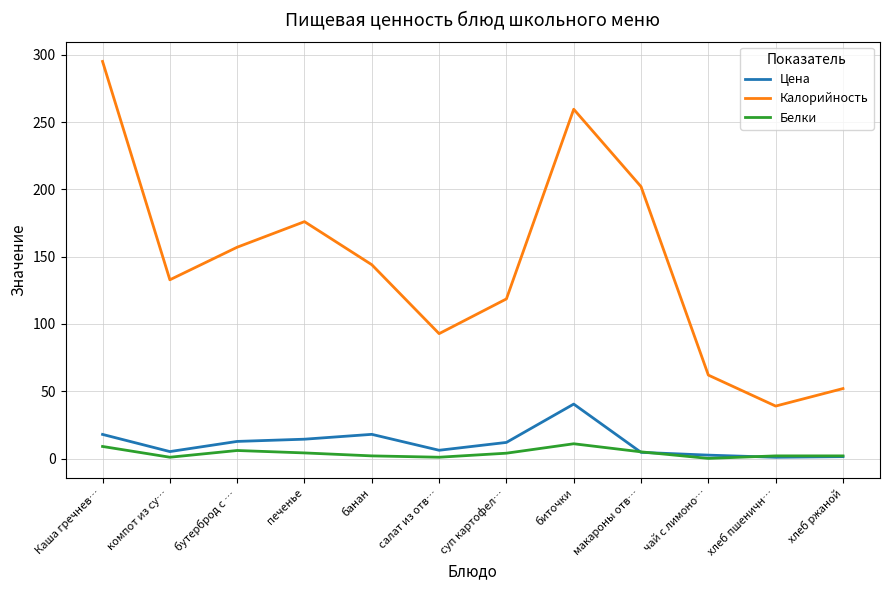

What is the difference between the highest and lowest values at биточки?

248.5